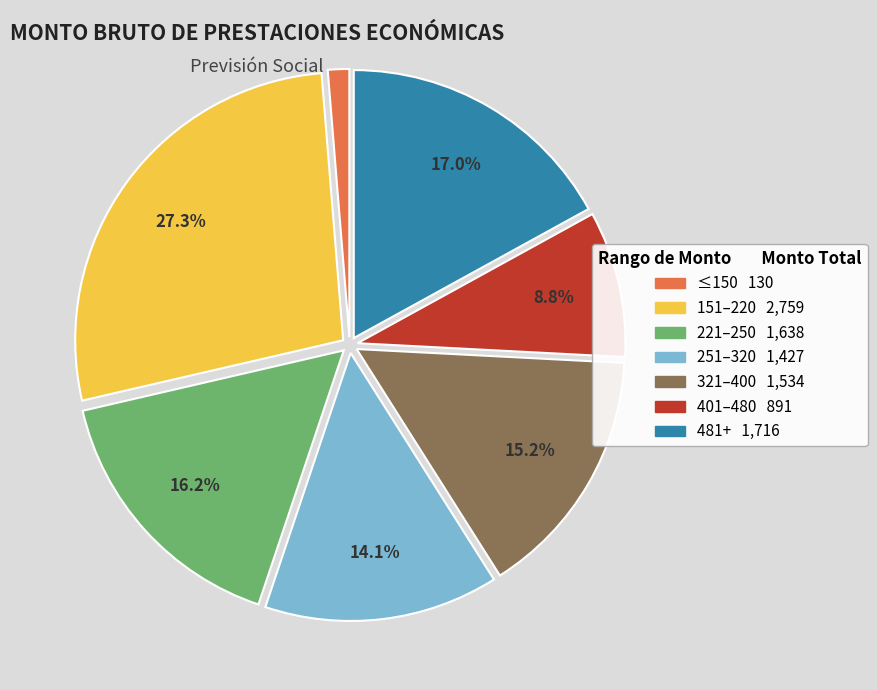

Does any single category account for the majority?

No